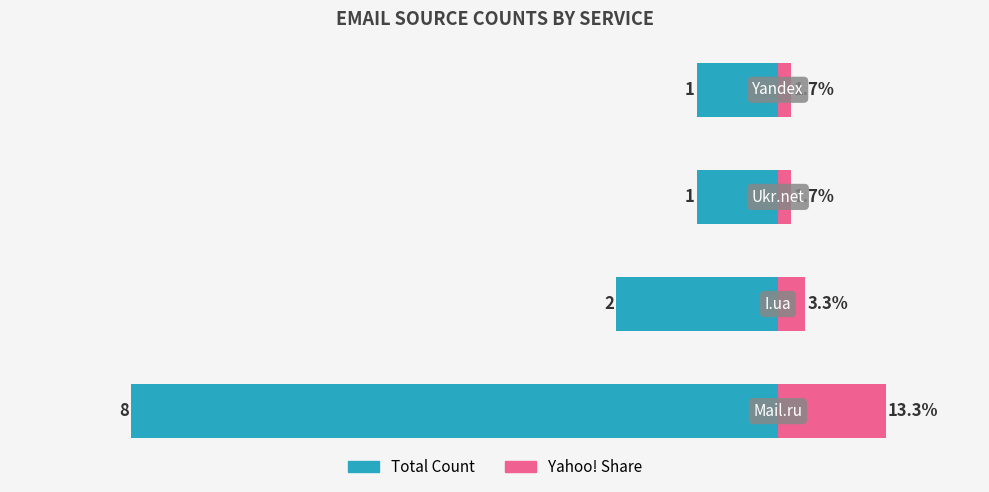

Reading right to left, extract all data points from this chart.

Total Count: -10.0	-10.0	-20.0	-80.0
Yahoo! Share: 1.7	1.7	3.3	13.3